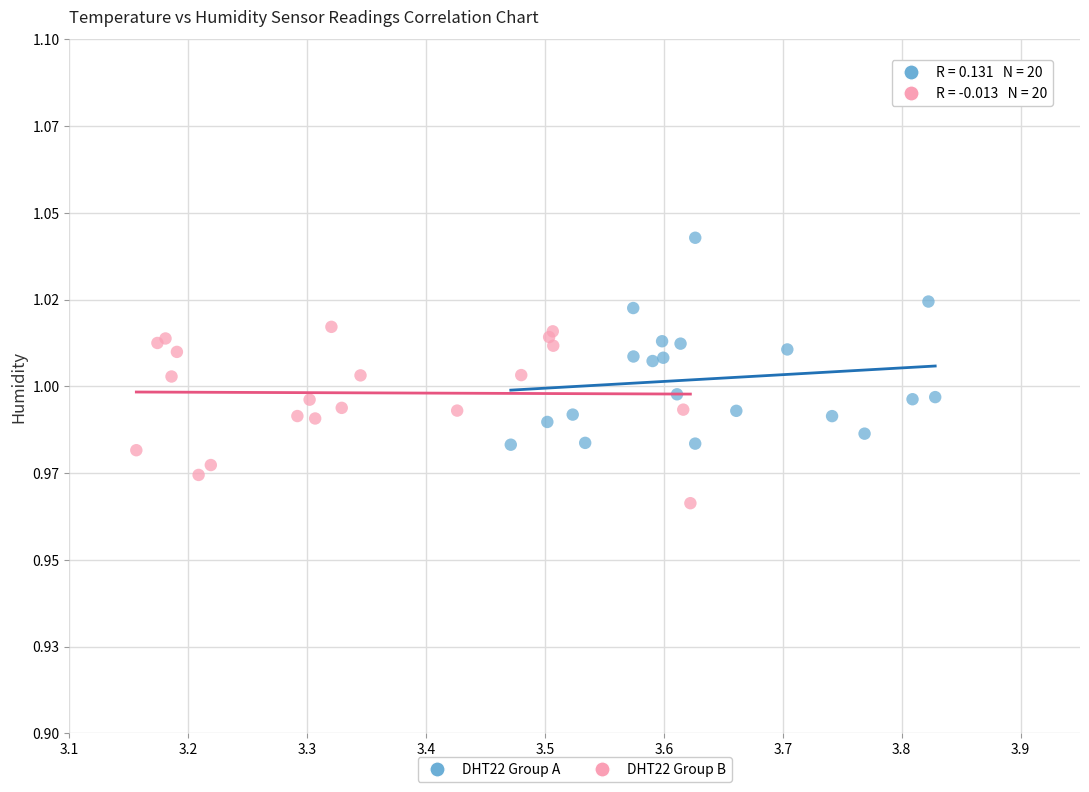

Which series contains the lowest Y value?

DHT22 Group B